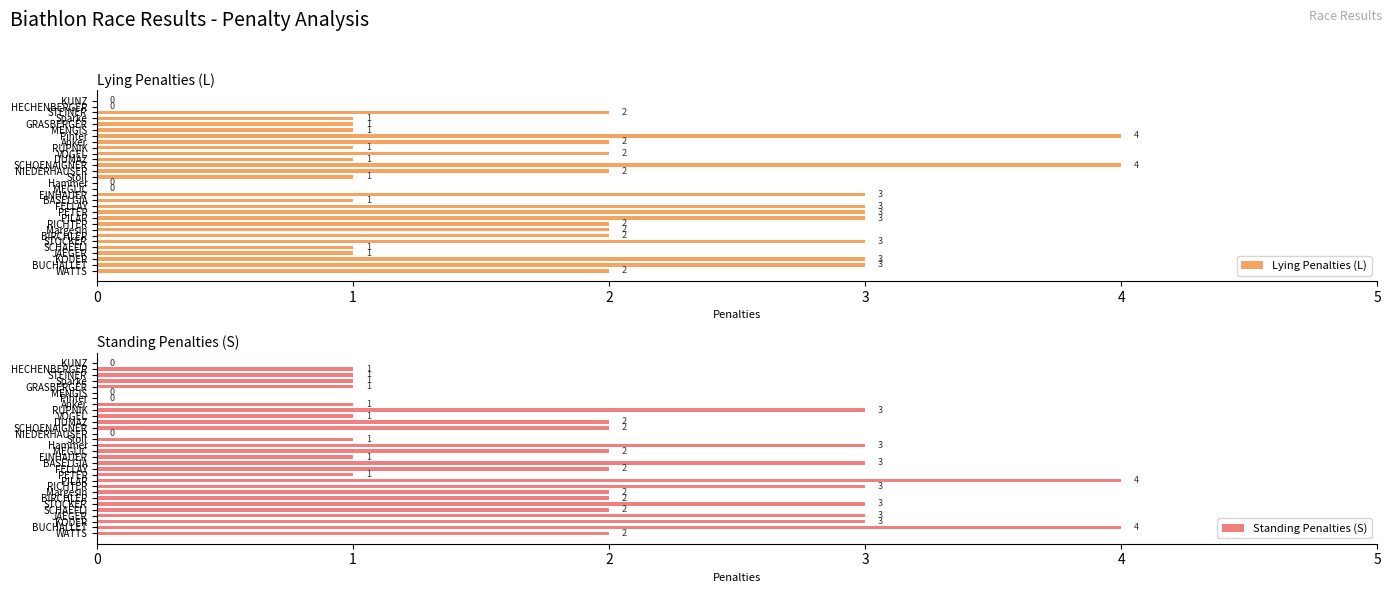

What is the difference between the Standing Penalties (S) values at 4 and 28?

3